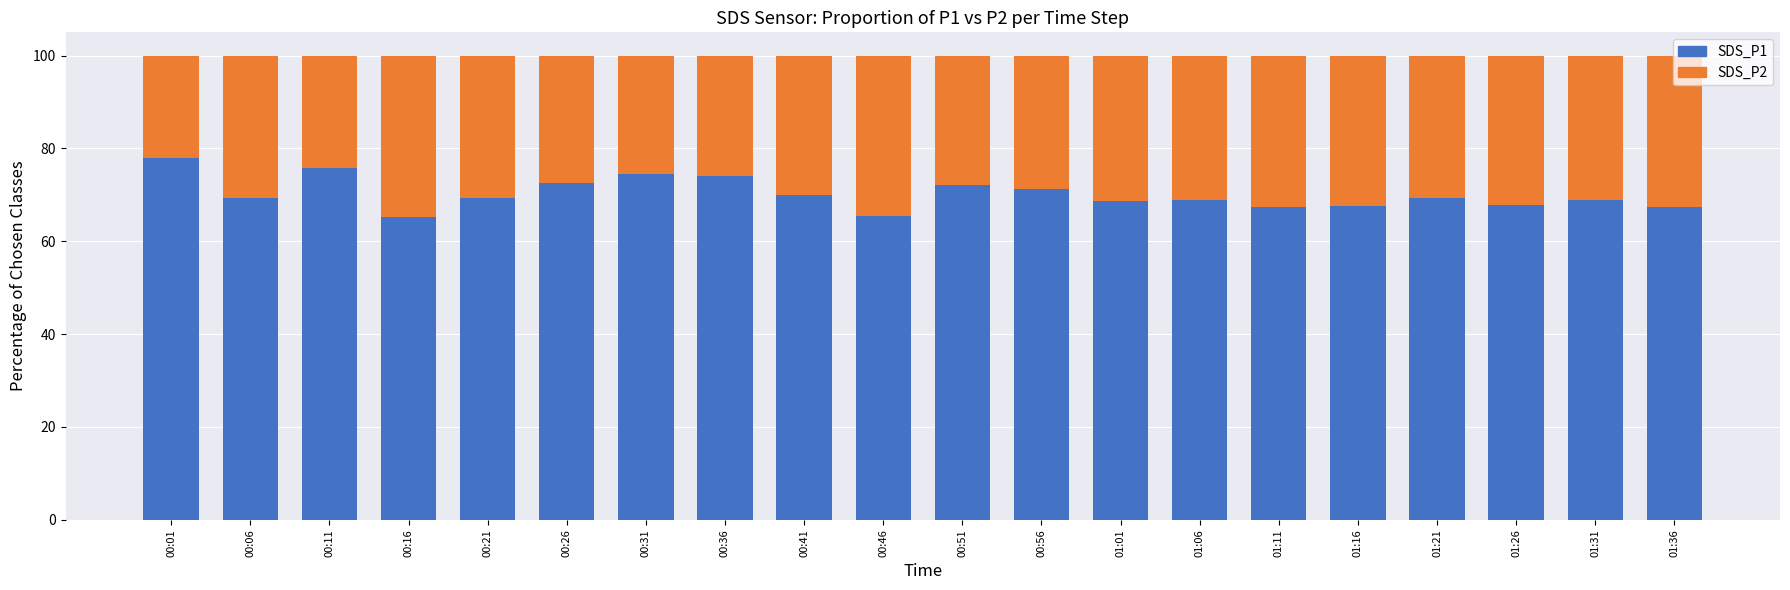

How many bars are there in total?

20